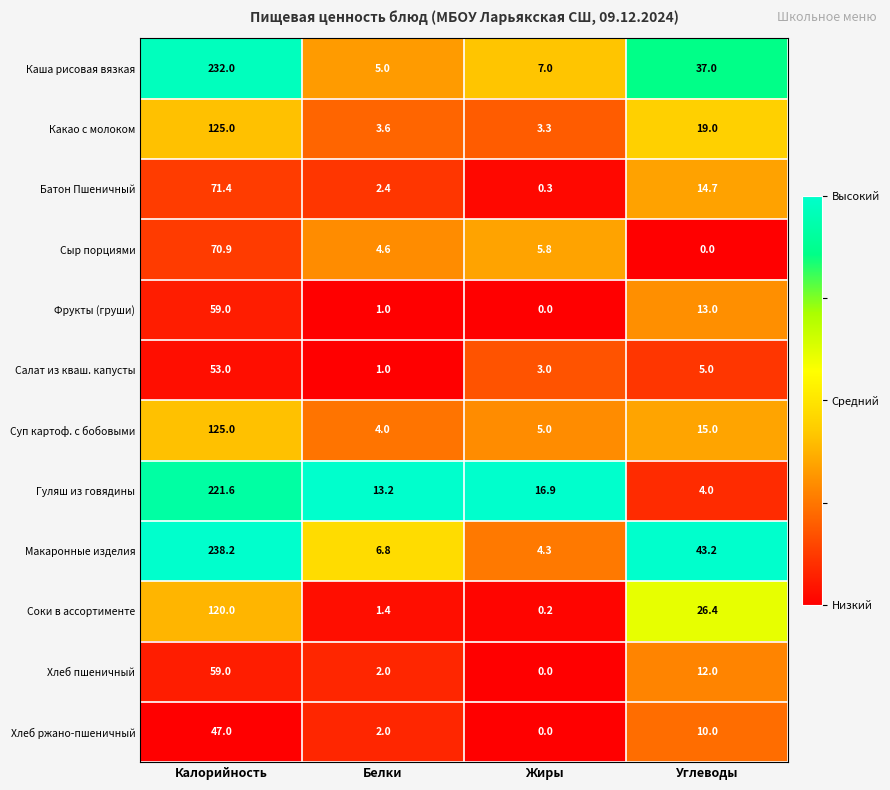

At how many categories does at least one series exceed 0?

4